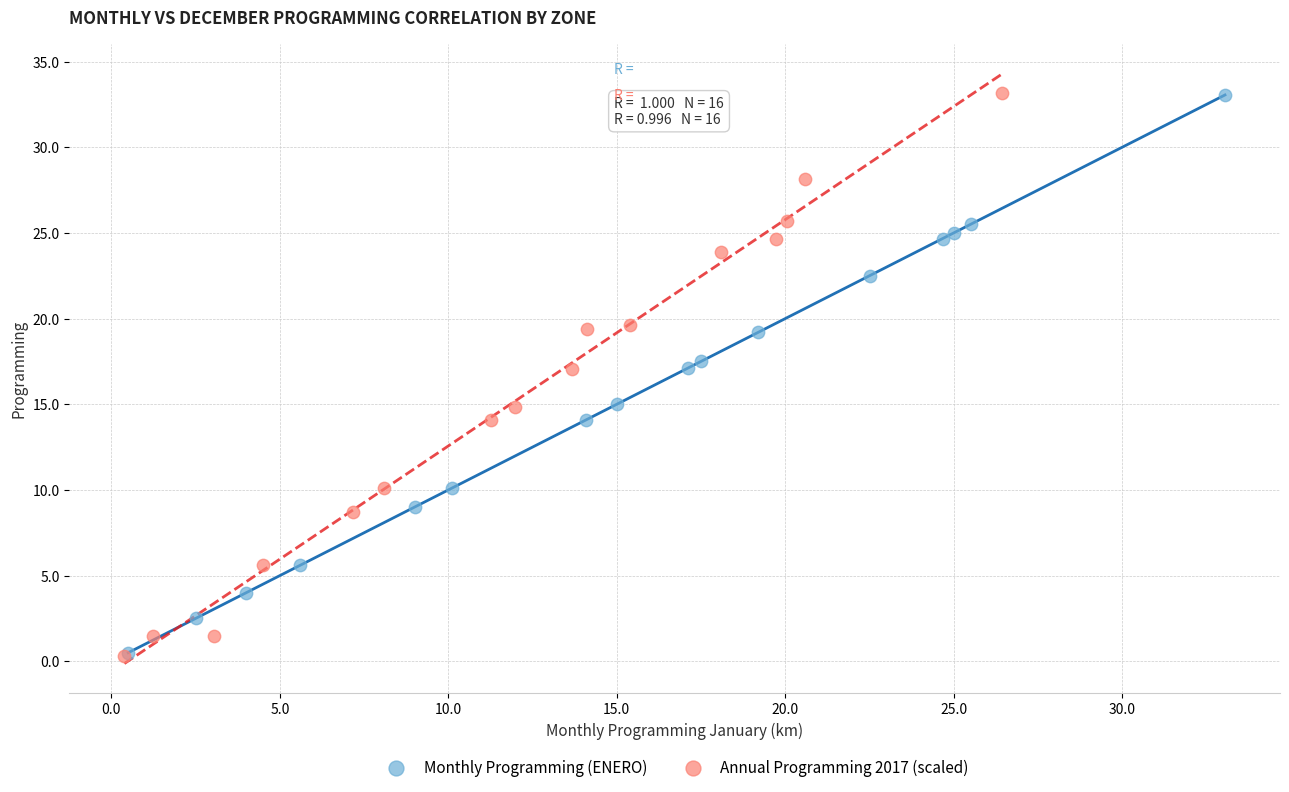

Which series has the largest Y range (max minus min)?

Annual Programming 2017 (scaled)